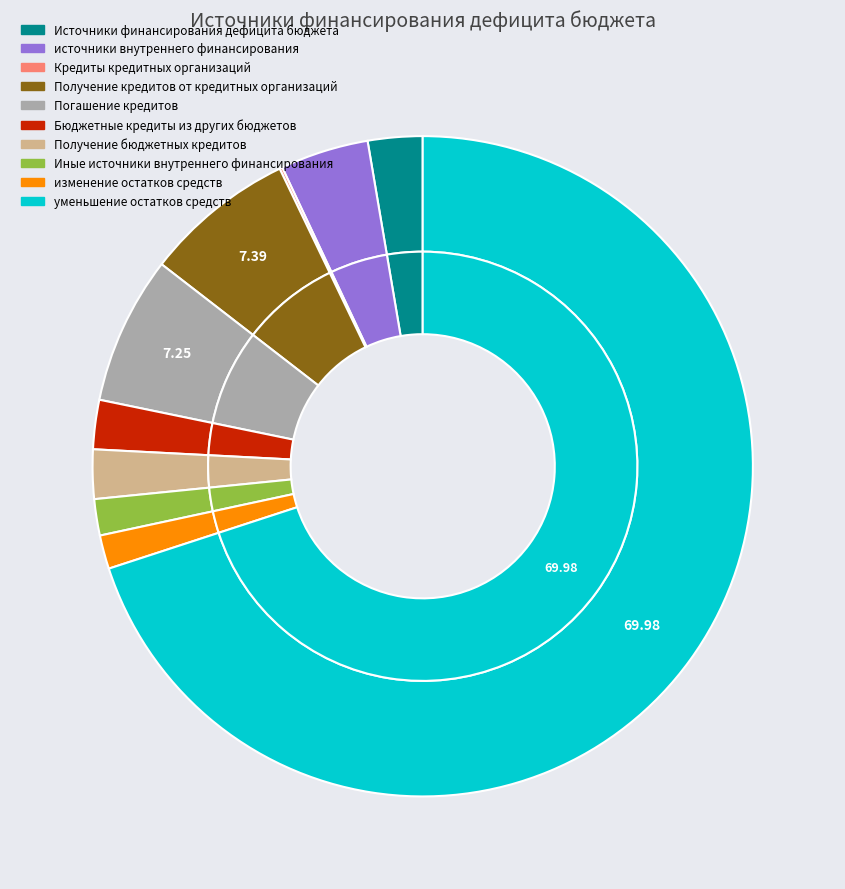

Which slice is the largest?

уменьшение остатков средств